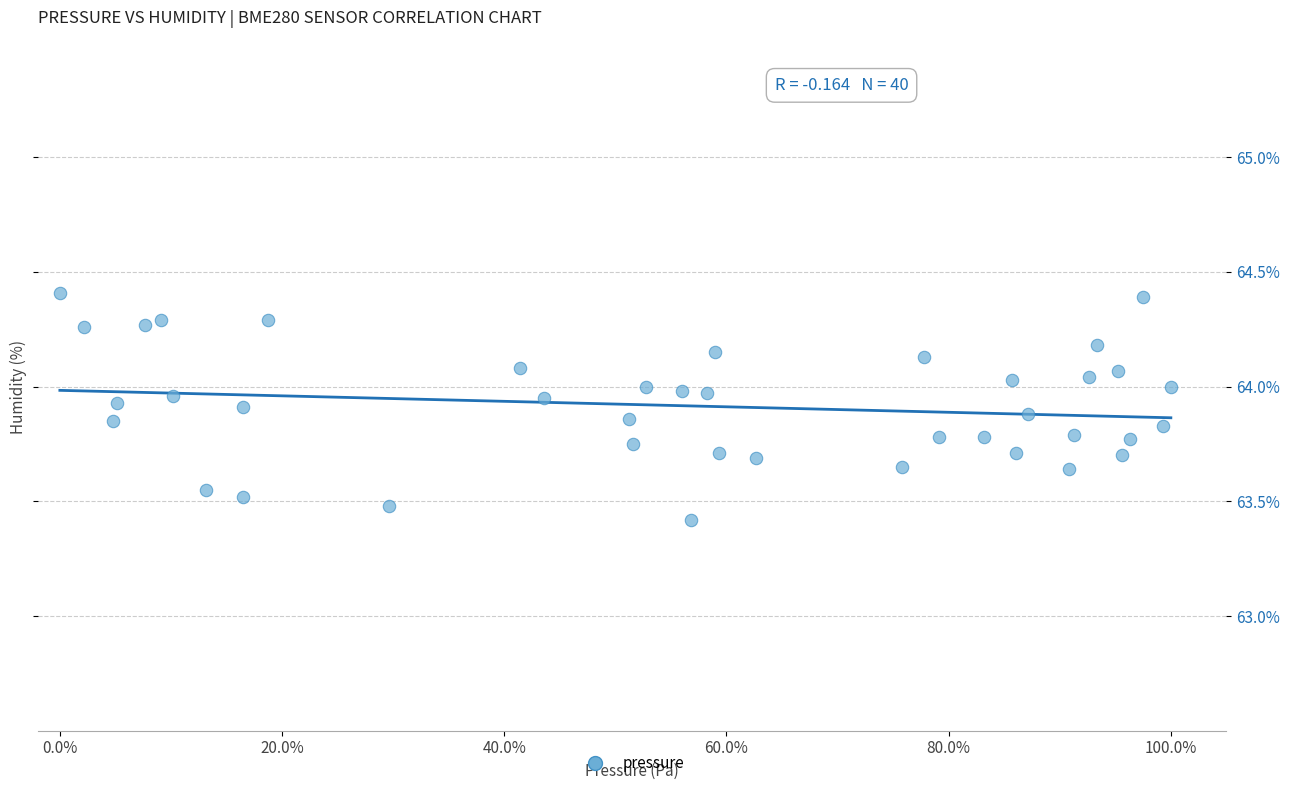

What Y value in the scatter plot is closest to 63?

63.4